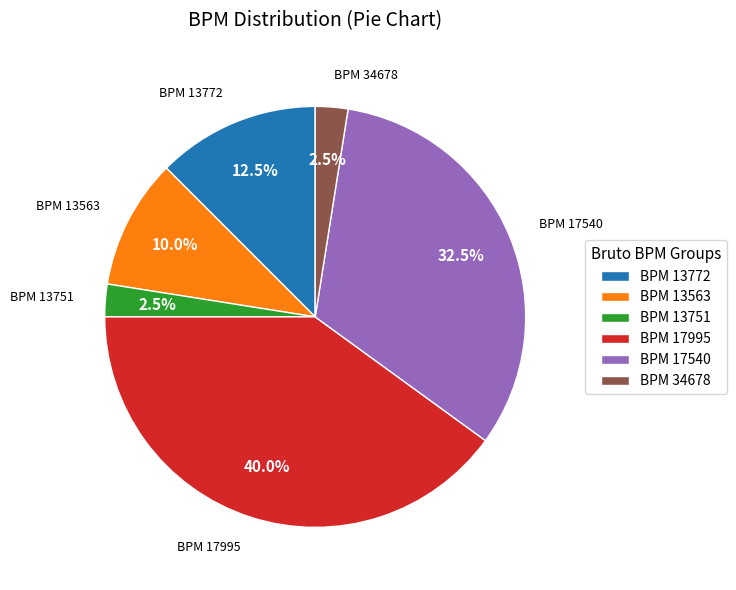

Between BPM 17995 and BPM 17540, which is larger?

BPM 17995